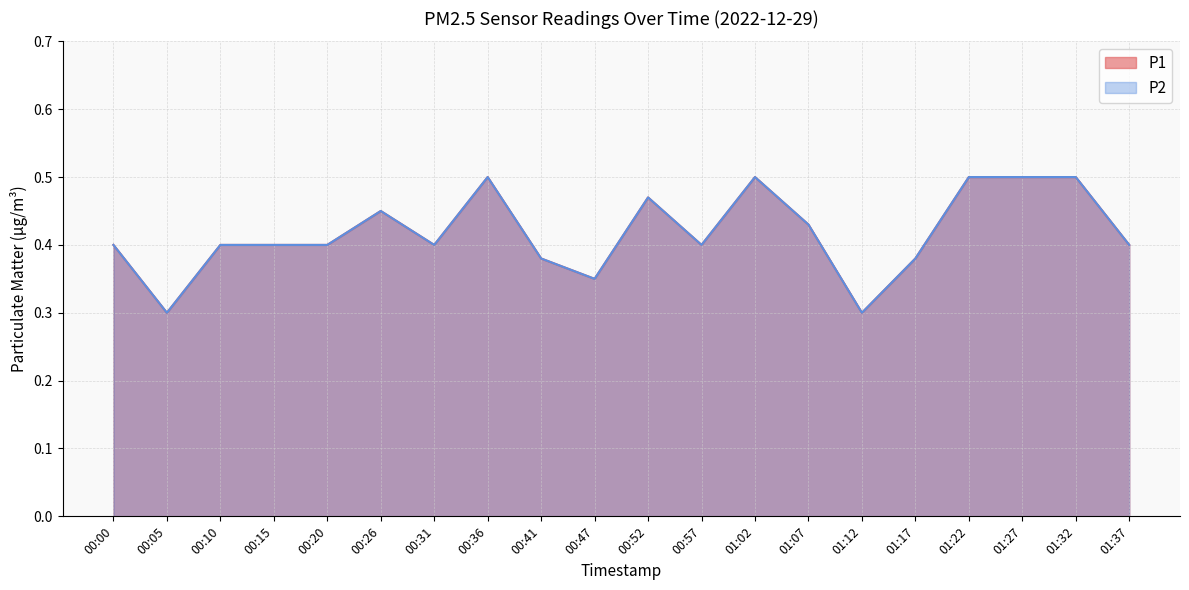

What value does the P1 series have at 00:52?

0.5